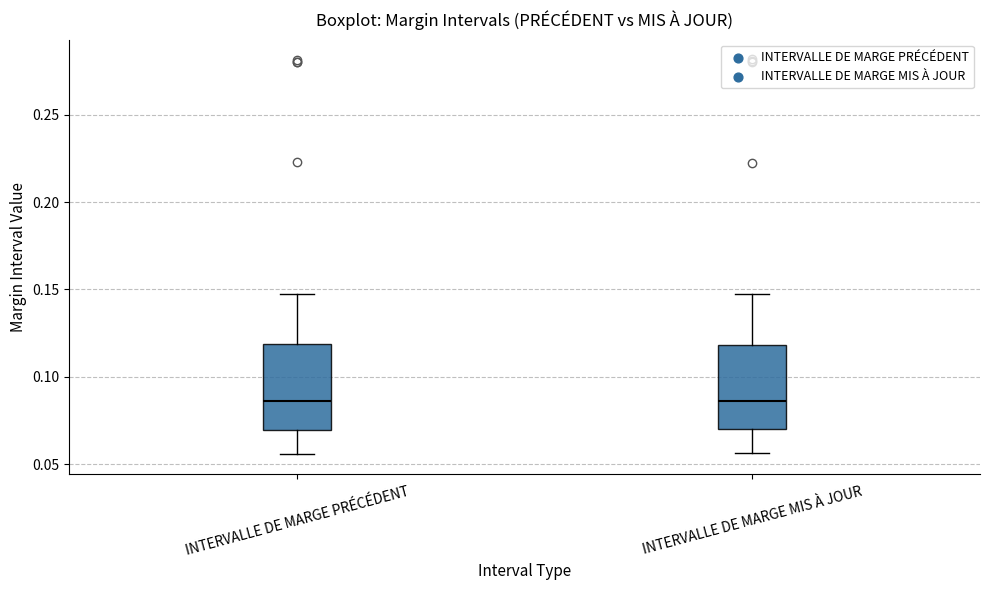

Reading left to right, read every box against the y-axis: the position of its median line, the range the box covers, and the ends of its whiskers. The values are not printed on the chart, so give them approximately, as read against the axis.

INTERVALLE DE MARGE PRÉCÉDENT: median 0.085, box 0.070 to 0.120, whiskers 0.055 to 0.150
INTERVALLE DE MARGE MIS À JOUR: median 0.085, box 0.070 to 0.120, whiskers 0.055 to 0.150